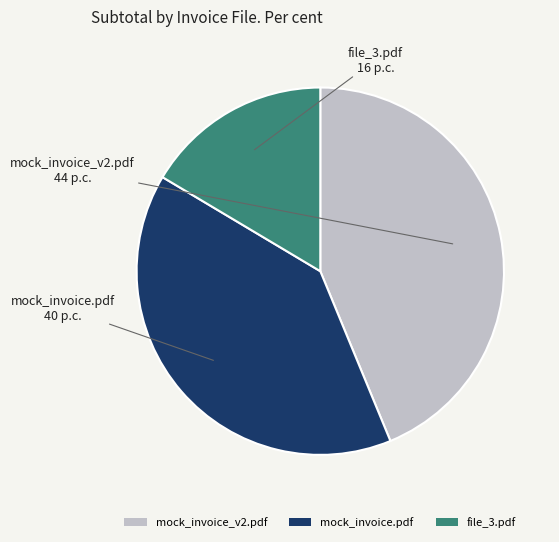

Which slice is the smallest?

file_3.pdf